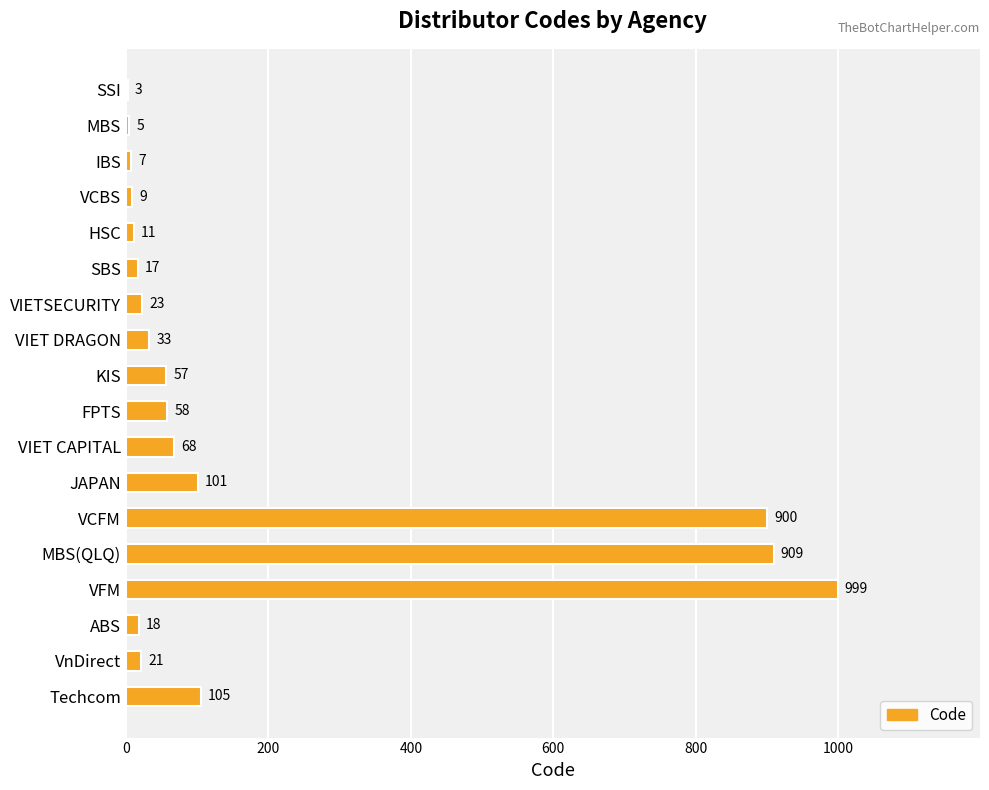

Reading top to bottom, what are all the values shown in this chart?

SSI=3	MBS=5	IBS=7	VCBS=9	HSC=11	SBS=17	VIETSECURITY=23	VIET DRAGON=33	KIS=57	FPTS=58	VIET CAPITAL=68	JAPAN=101	VCFM=900	MBS(QLQ)=909	VFM=999	ABS=18	VnDirect=21	Techcom=105